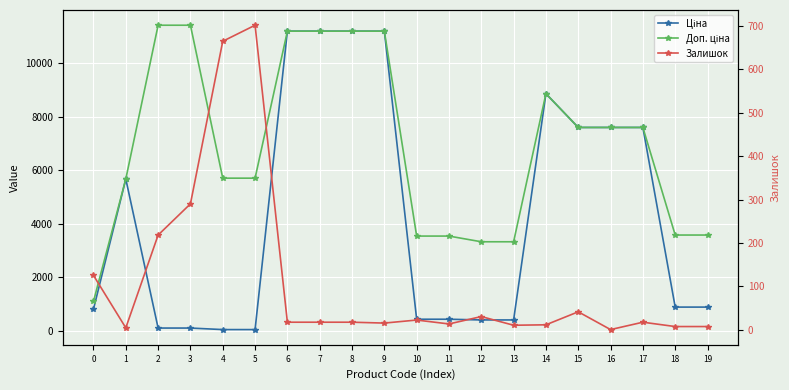

True or false: Ціна and Доп. ціна intersect in this chart.

False